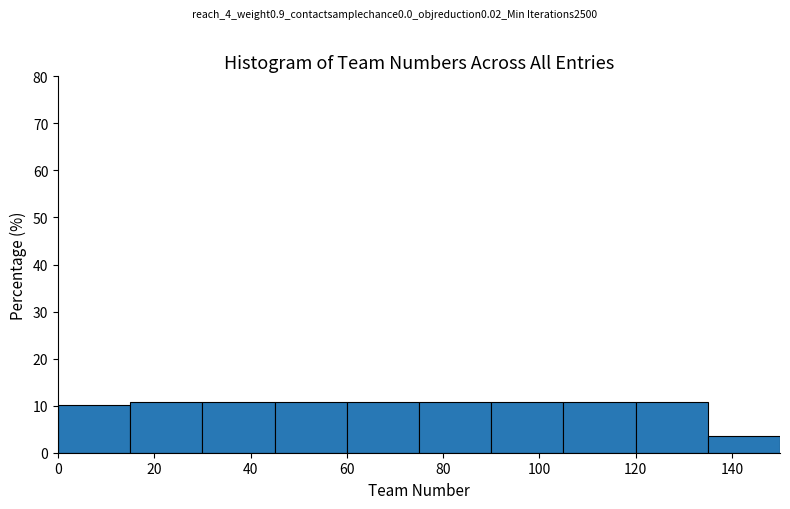

Reading left to right, transcribe this chart: for each bar, give the range it covers on the x-axis and its height. Neither the bar edges nor the heights are printed on the chart, so give them approximately, as read against the axes.

0 to 15: 10
15 to 30: 11
30 to 45: 11
45 to 60: 11
60 to 75: 11
75 to 90: 11
90 to 105: 11
105 to 120: 11
120 to 135: 11
135 to 150: 4